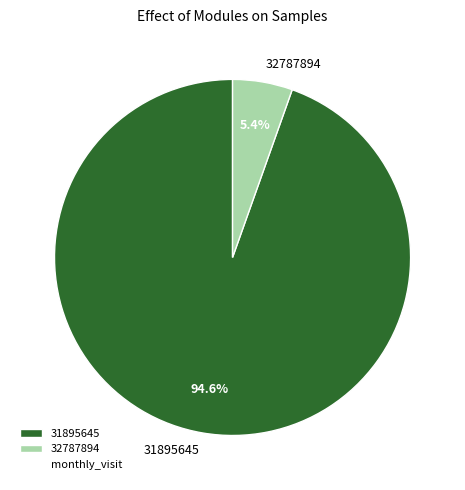

How many slices are in this pie chart?

2